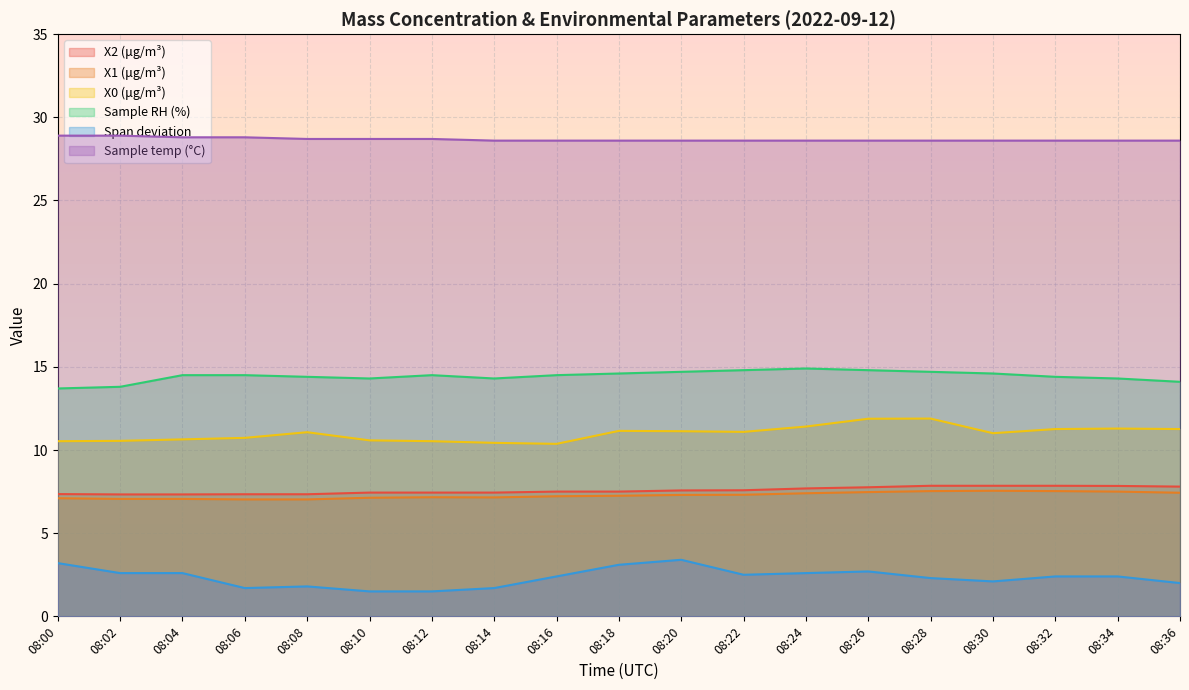

True or false: X2 (μg/m³) and Sample temp (°C) cross at least once.

False